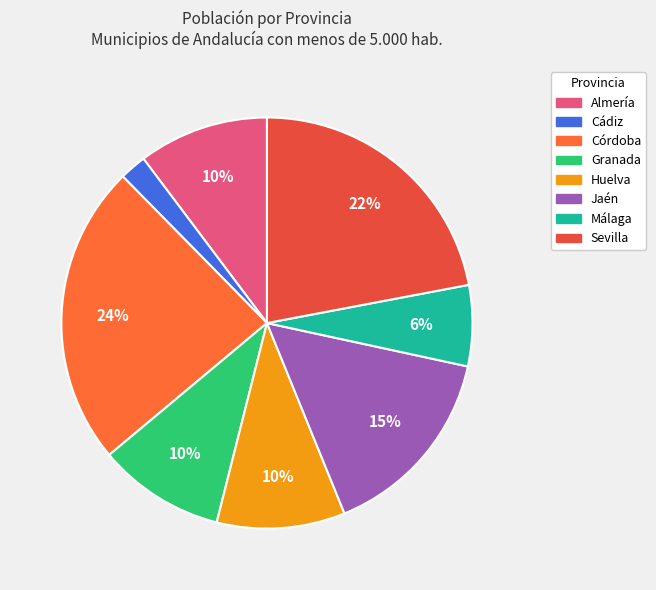

Does Sevilla account for over 50% of the chart?

No